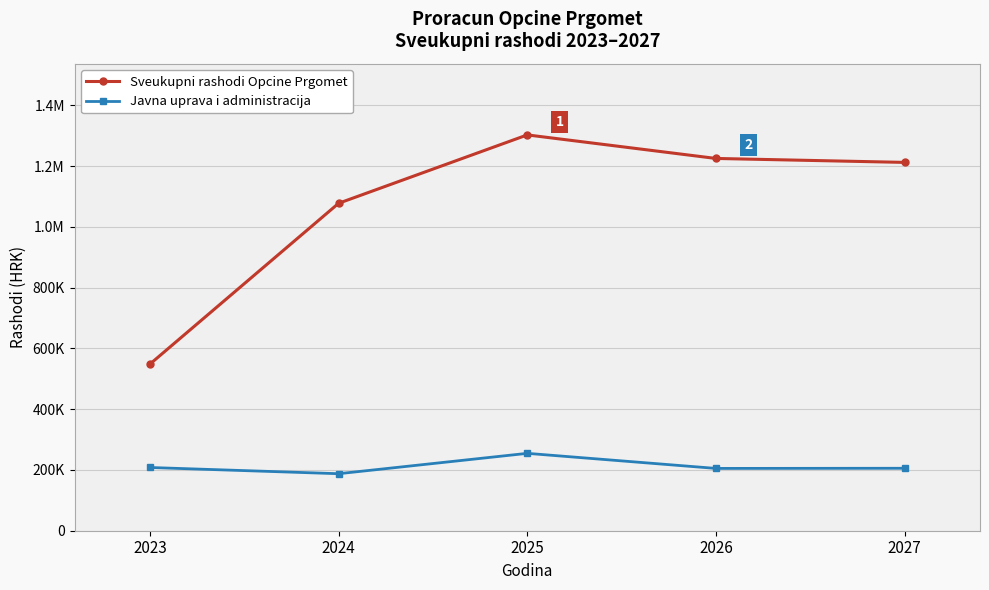

True or false: Sveukupni rashodi Opcine Prgomet and Javna uprava i administracija intersect in this chart.

False